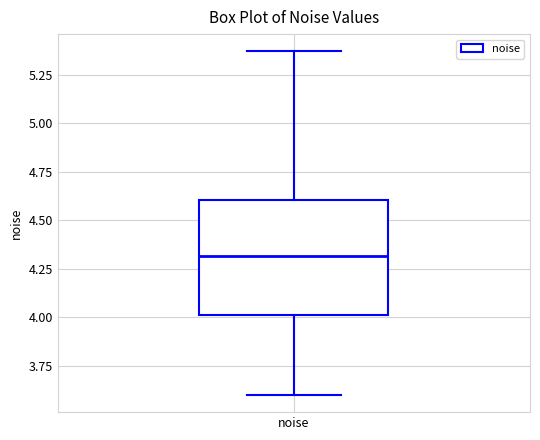

Read this box plot against the y-axis: the position of the median line, the range covered by the box, and the ends of both whiskers. The values are not printed on the chart, so give them approximately, as read against the axis.

median 4.30, box 4.00 to 4.60, whiskers 3.60 to 5.35